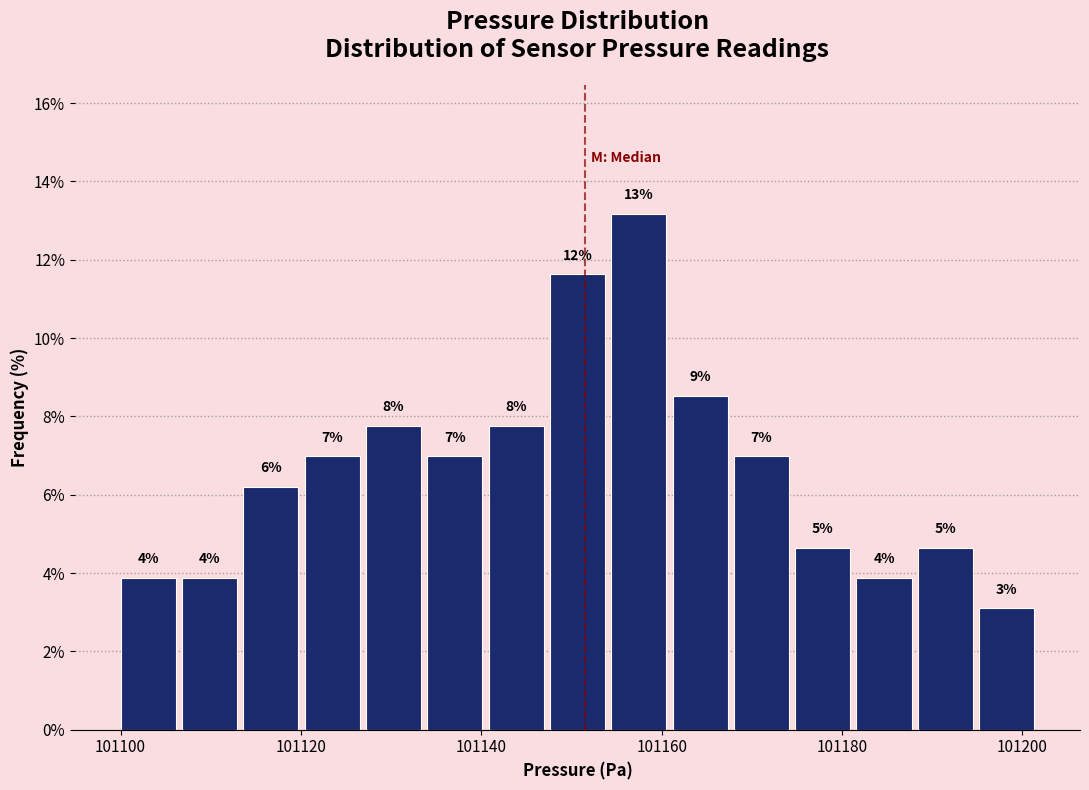

Read against the x-axis, roughly where is the centre of the tallest bar?

101158